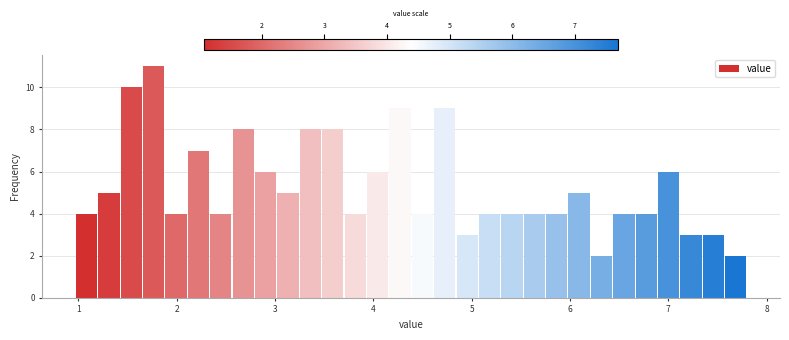

Read against the x-axis, roughly where is the centre of the tallest bar?

1.8